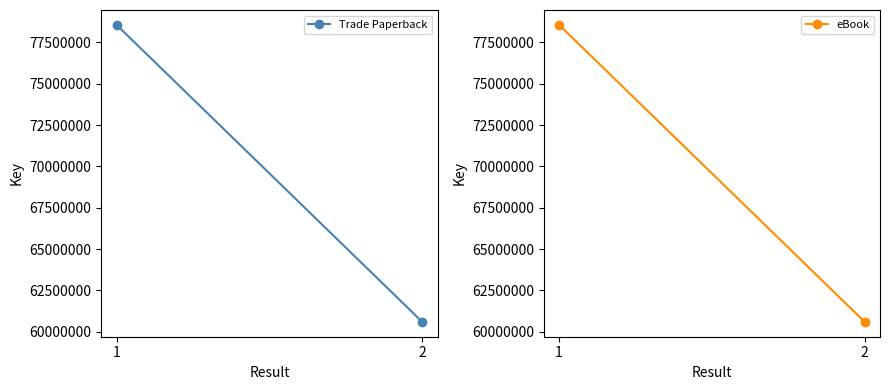

Between 1 and 2, which series saw the biggest shift?

Trade Paperback